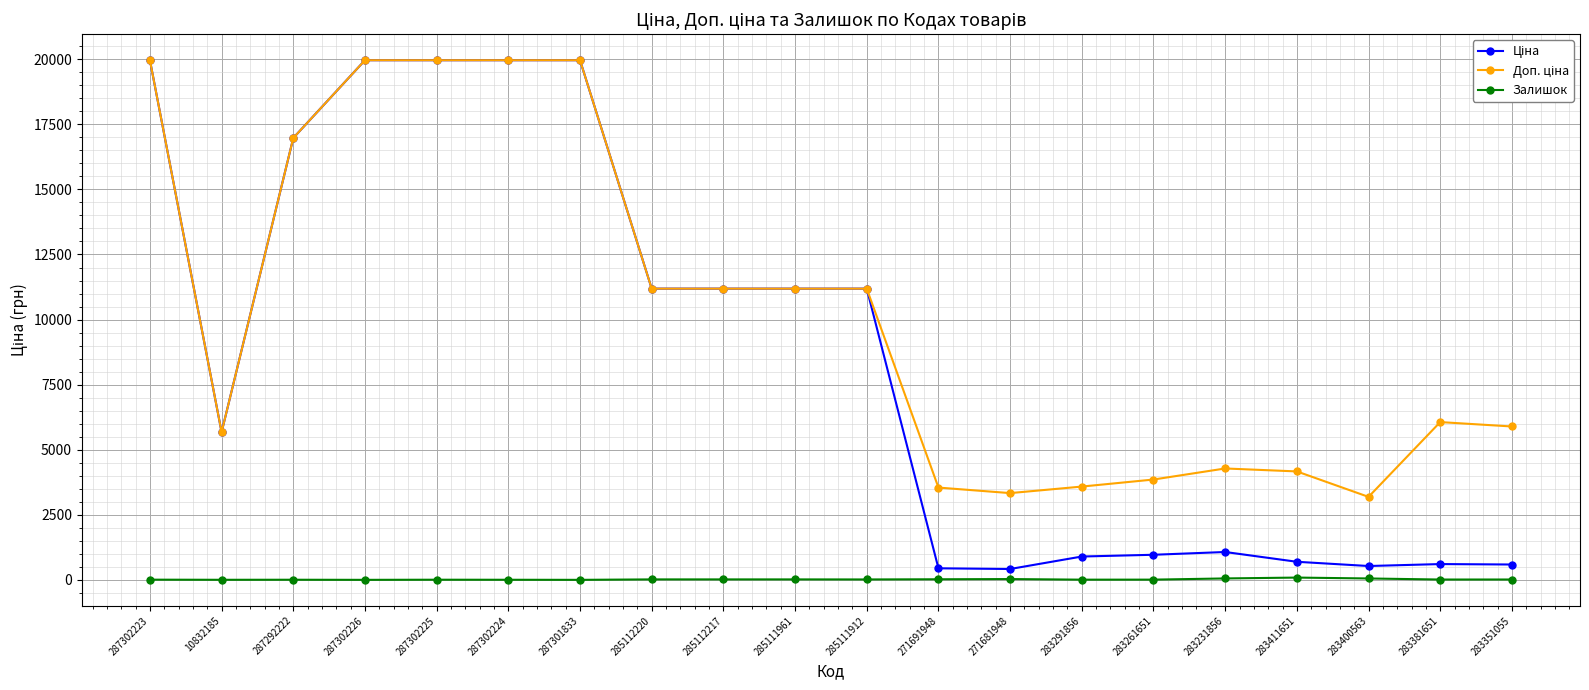

At how many categories does at least one series exceed 10006?

10